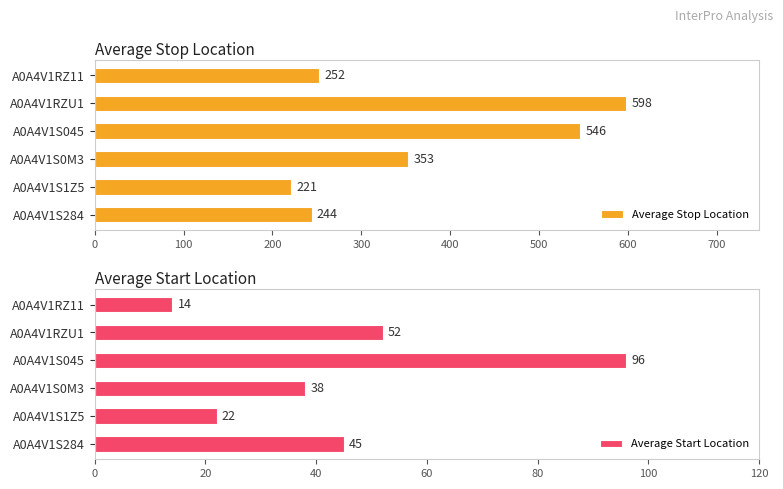

List the series in order of their overall mean, lowest first.

Average Start Location, Average Stop Location